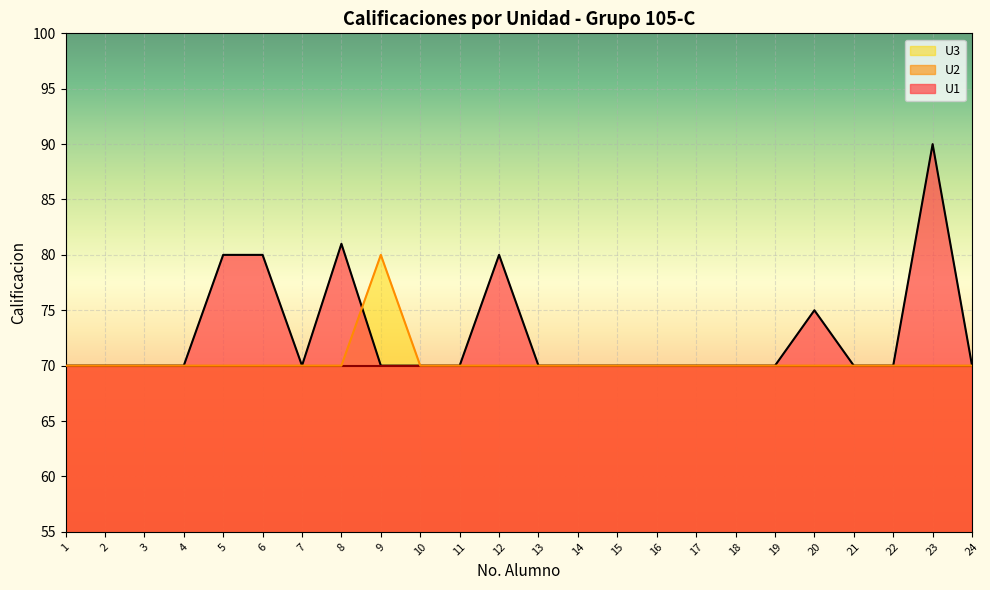

True or false: U3 and U1 intersect in this chart.

True